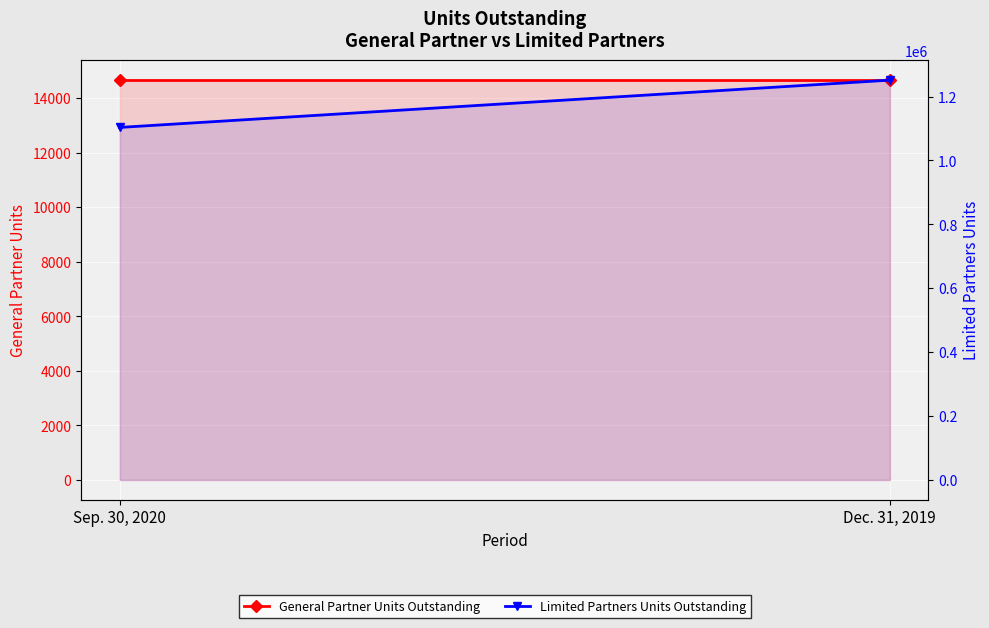

The Limited Partners Units Outstanding series shows 1103270.9 at Sep. 30, 2020. True or false?

True